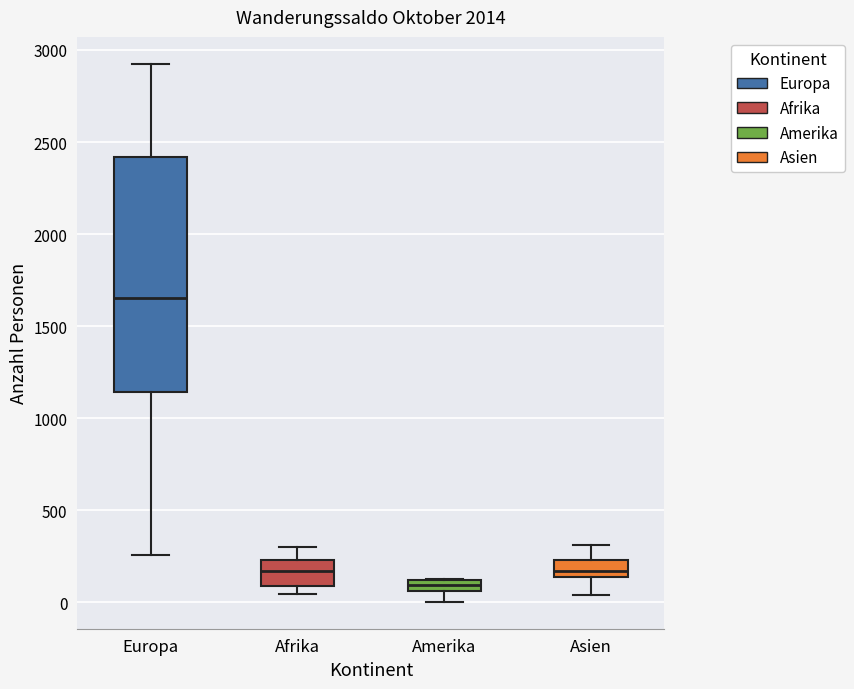

Comparing the boxes themselves (not the whiskers), which one is the tallest?

Europa